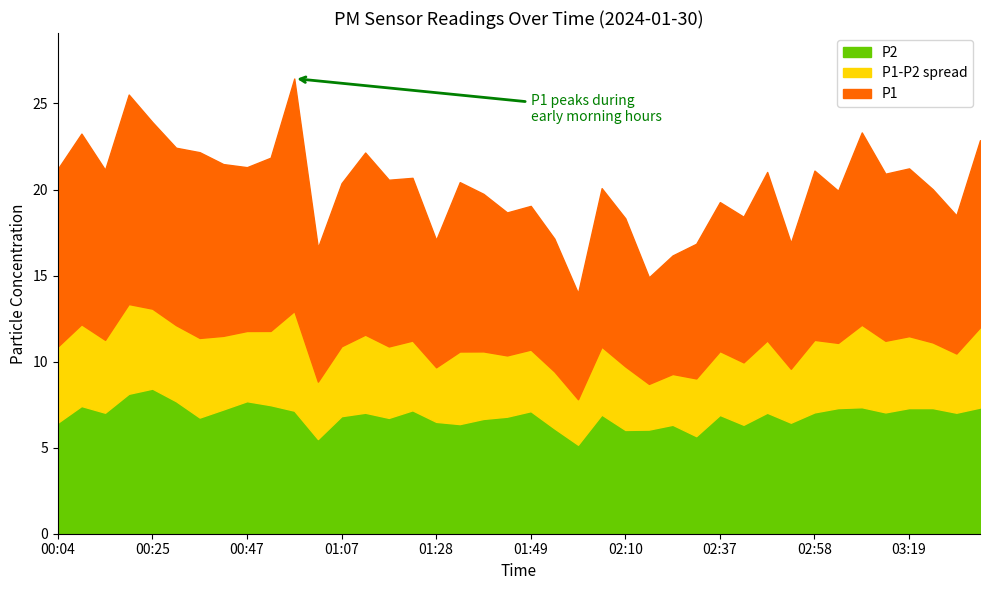

What are all the series names shown in the legend?

P2, P1-P2 spread, P1